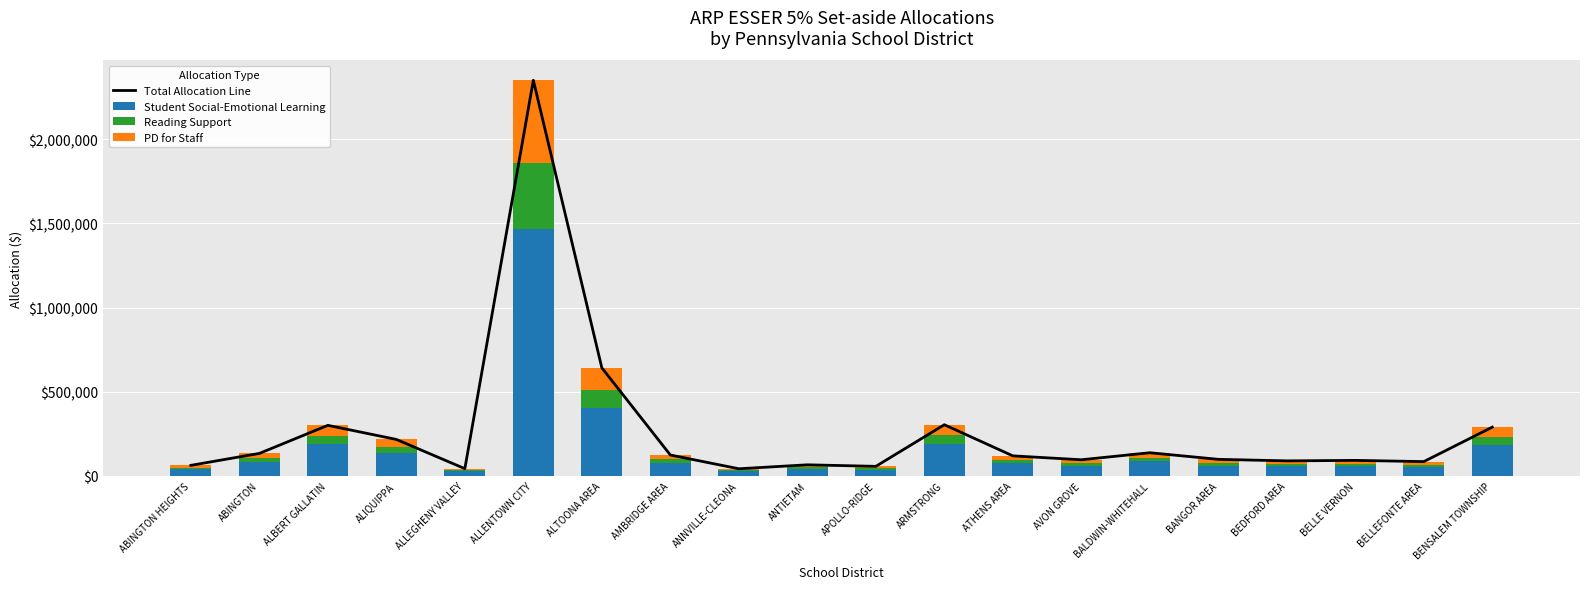

Which series changed the most between ALLEGHENY VALLEY and ALLENTOWN CITY?

Total Allocation Line